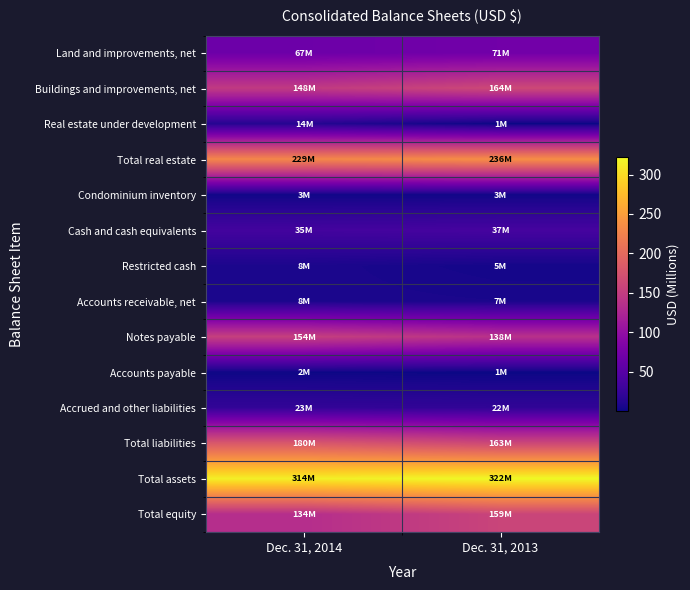

What is the spread (max minus min) of values at Dec. 31, 2013?

321.2